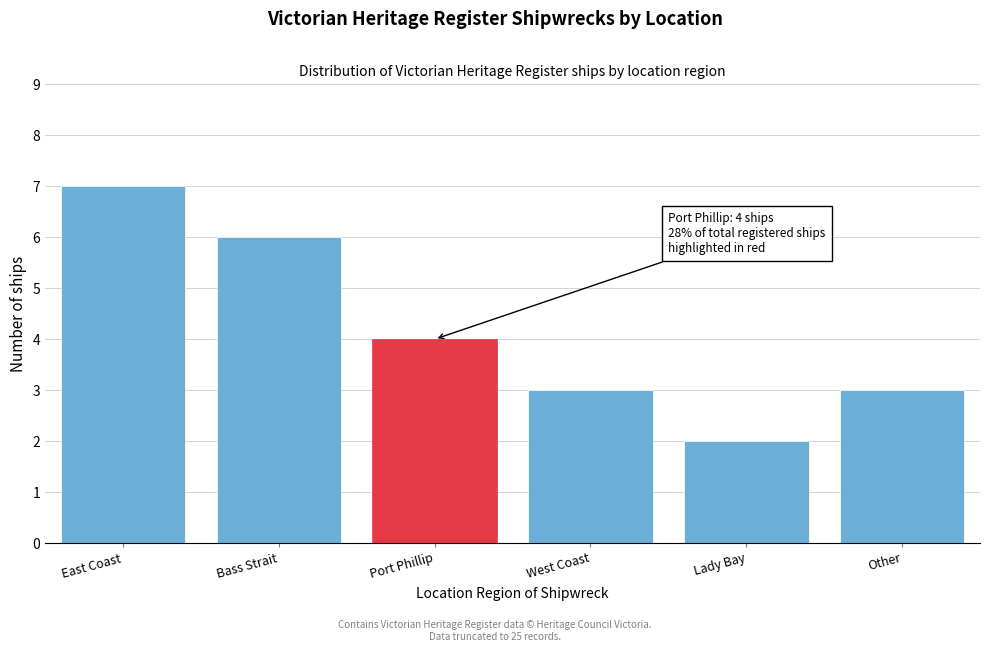

Reading left to right, extract all data points from this chart.

7	6	4	3	2	3